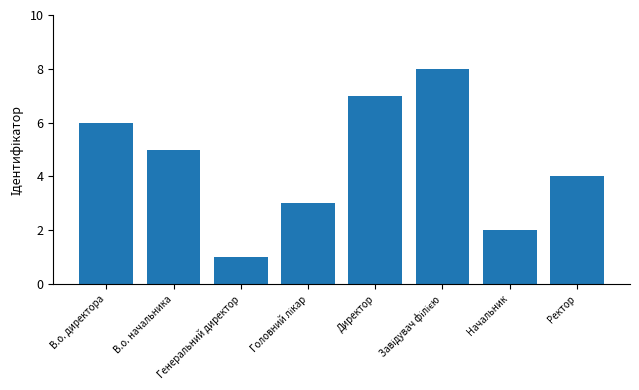

What is the maximum value shown in the chart?

8